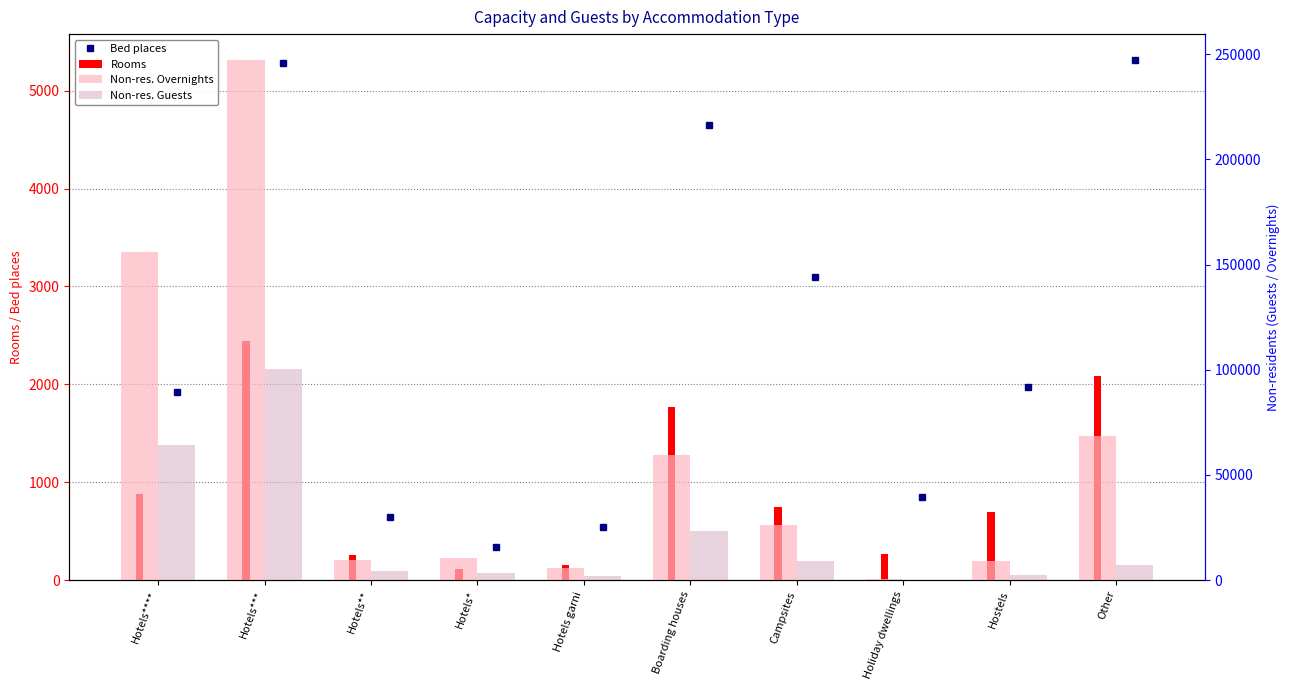

Where does the Non-res. Guests series first go above 7261?

Hotels****